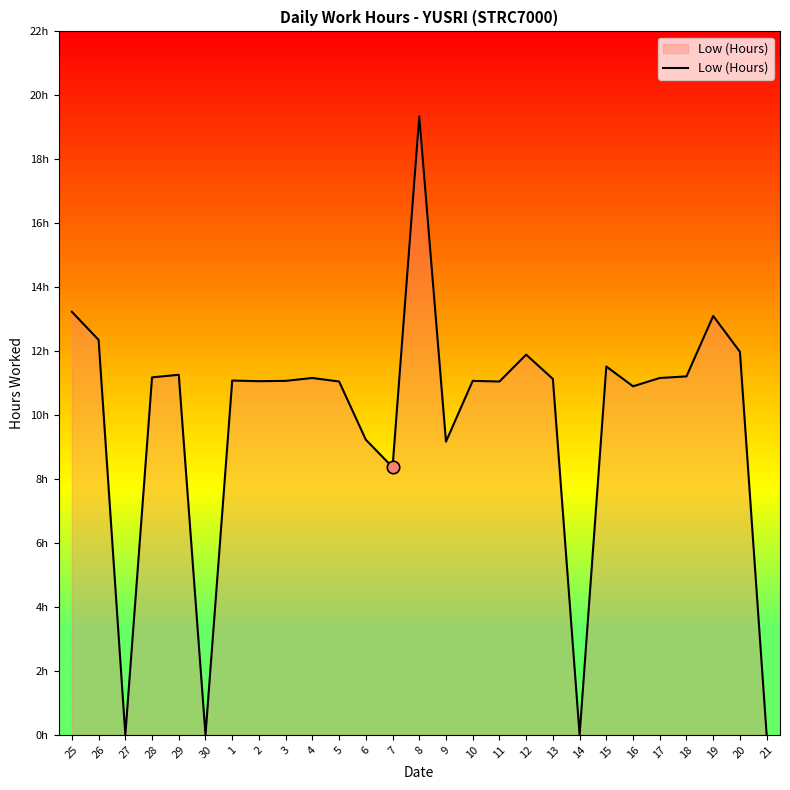

Which has a higher value, 19 or 27?

19